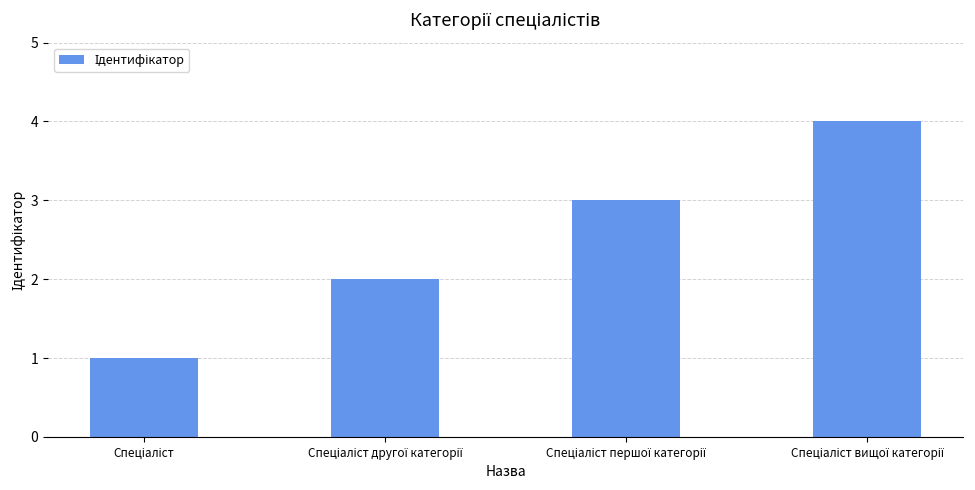

What is the greatest value displayed?

4